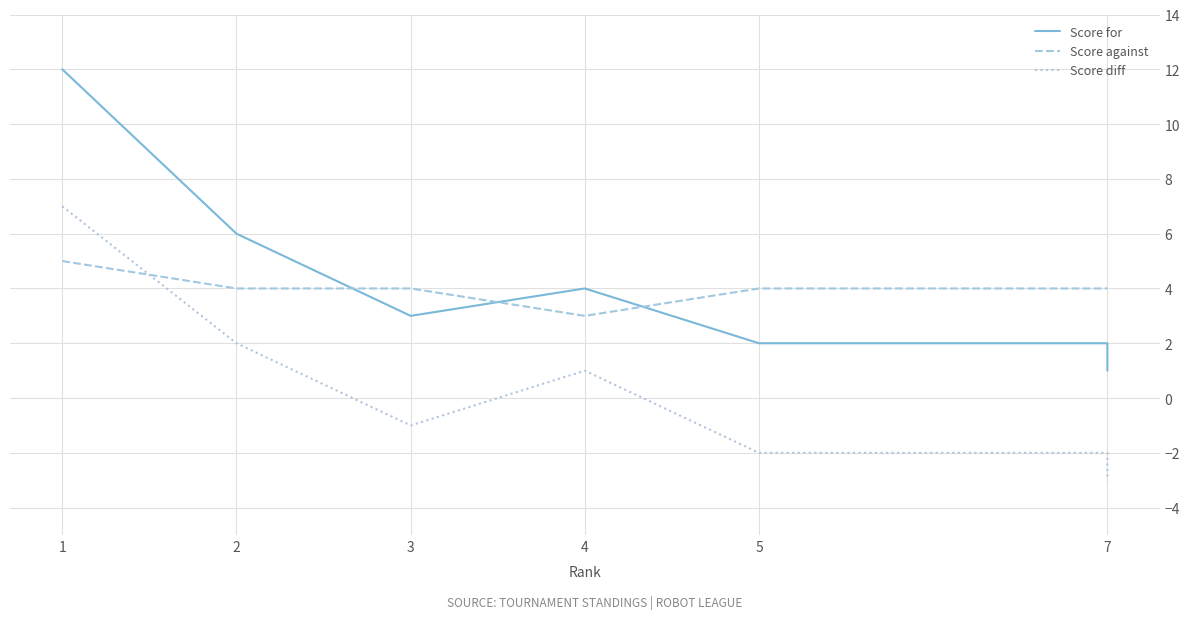

True or false: Score for and Score against intersect in this chart.

True